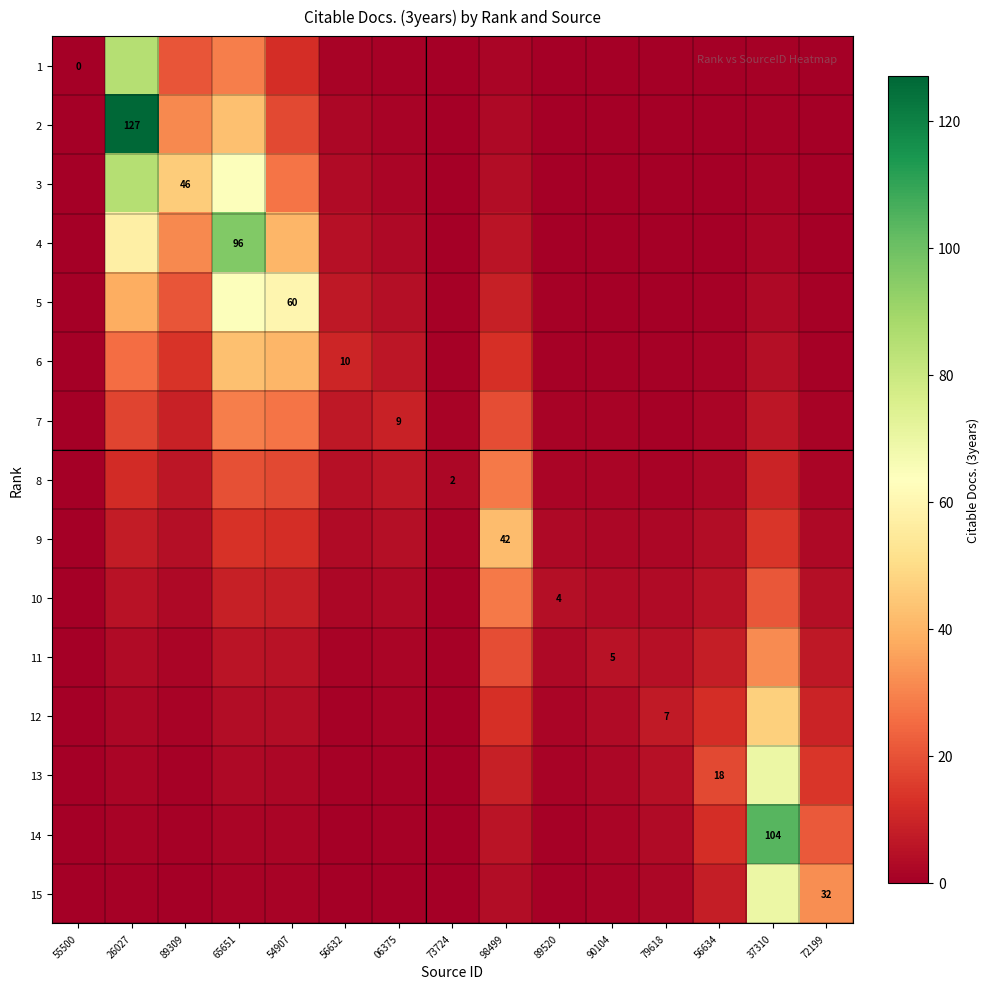

Which category has the highest value across all series?

26027